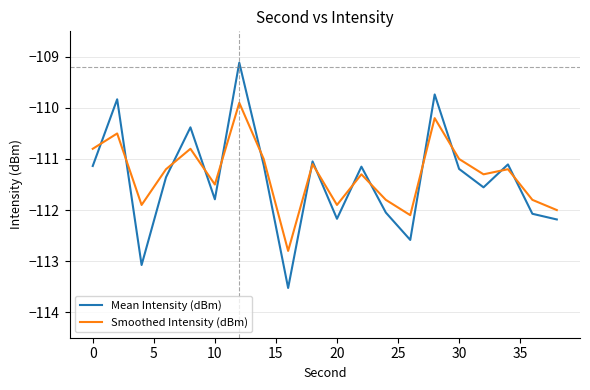

Which series has the largest range (max minus min)?

Mean Intensity (dBm)